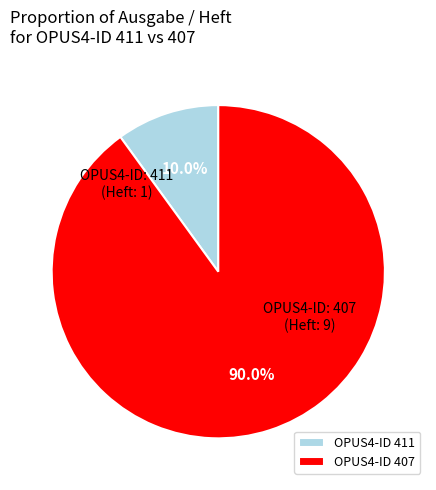

Which slice represents more than half of the pie?

OPUS4-ID 407